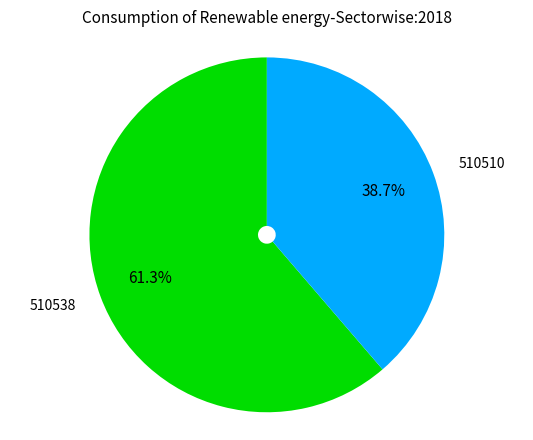

Is it true that 510538 is 50% of the pie?

False